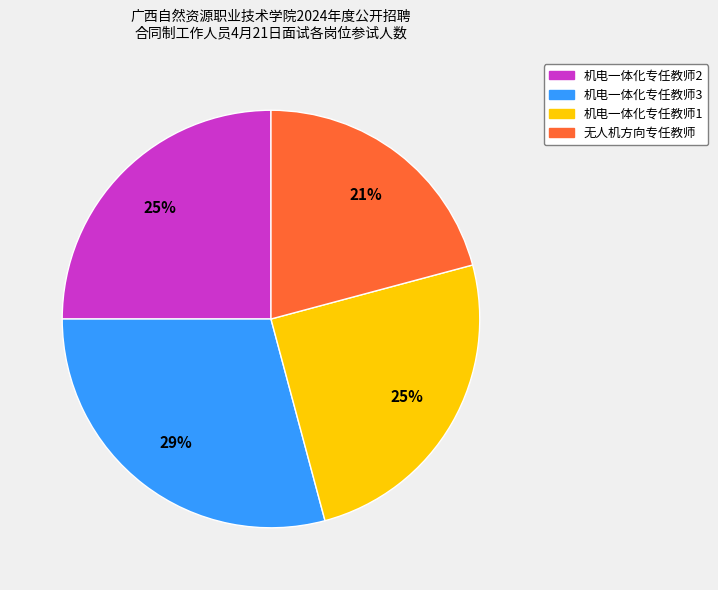

To the nearest percent, what percentage of the pie is 机电一体化专任教师1?

25%